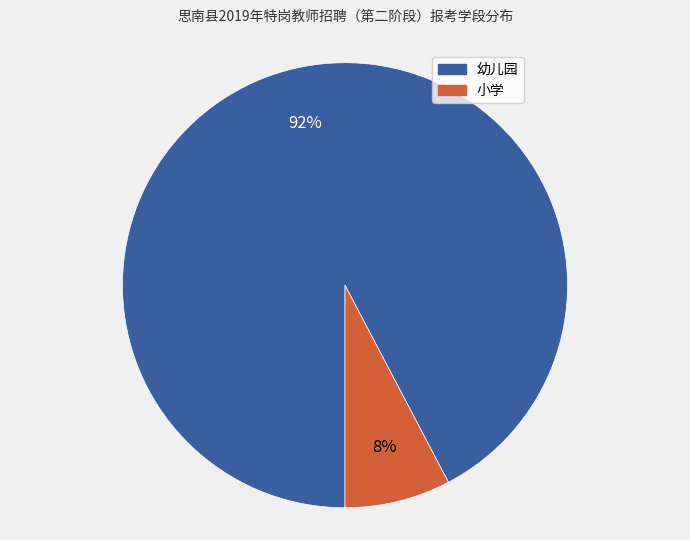

To the nearest percent, what is the combined percentage of 小学 and 幼儿园?

100%